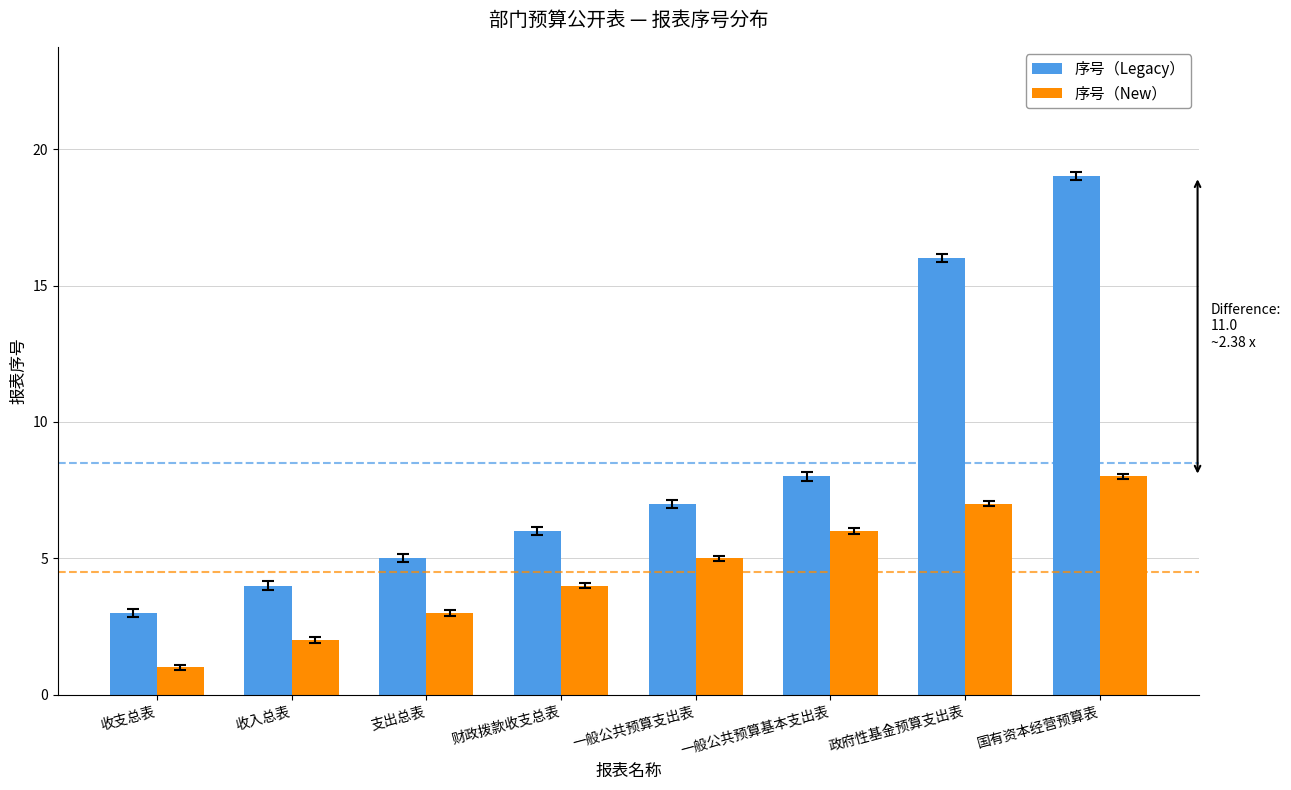

What is the difference between the maximum and minimum values in the 序号（Legacy） series?

16